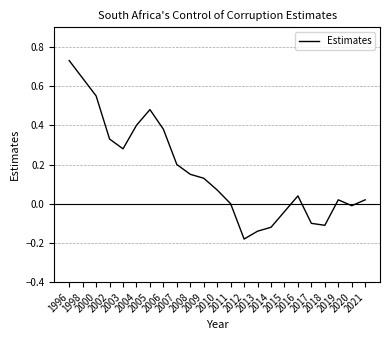

What is the difference between the maximum and minimum values?

0.9